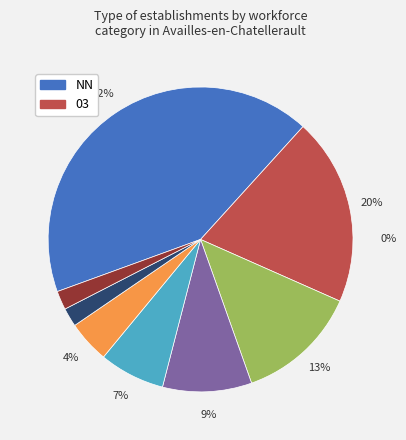

How many slices are in this pie chart?

8